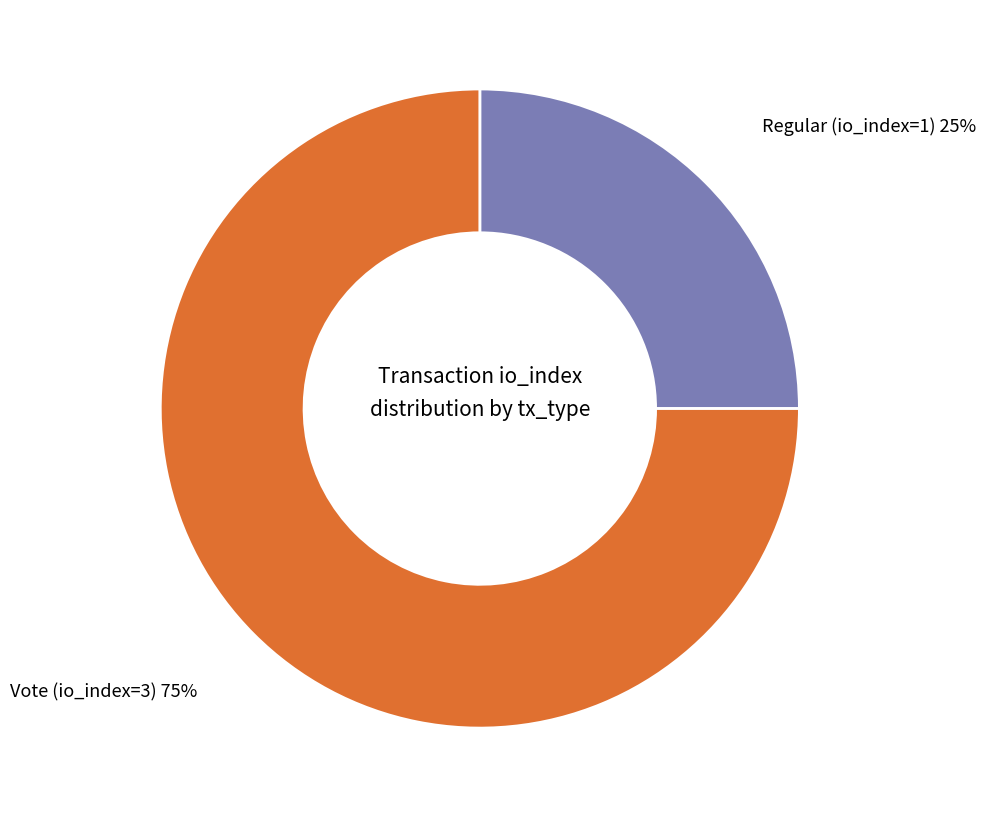

True or false: Regular (io_index=1) accounts for 25% of the total.

True